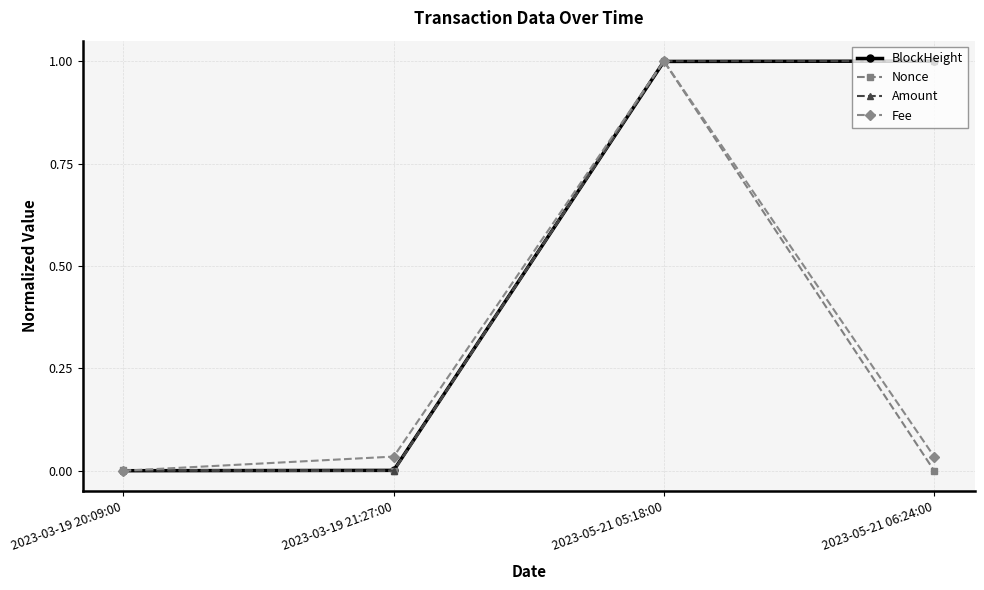

How many distinct data groups are displayed?

4